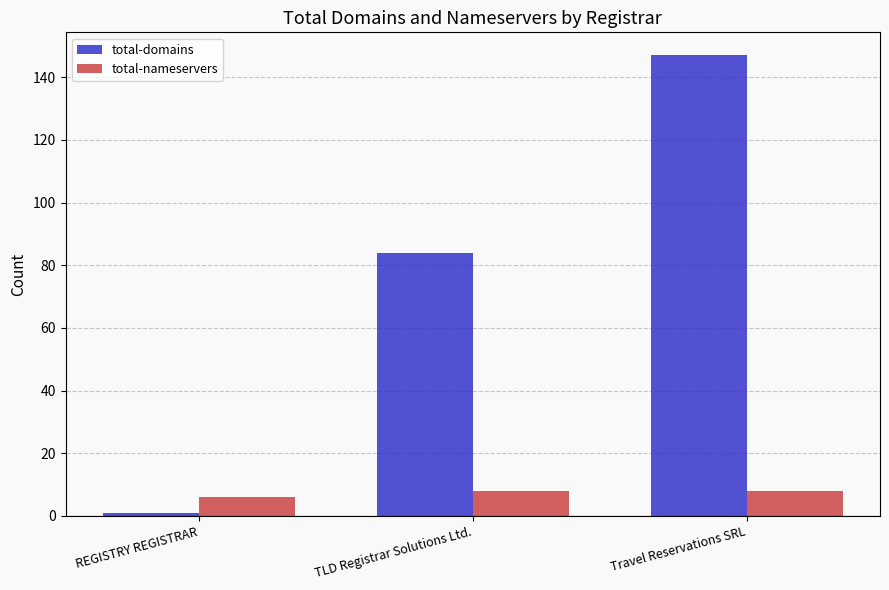

Reading right to left, what are all the values shown in this chart?

total-domains: Travel Reservations SRL=147	TLD Registrar Solutions Ltd.=84	REGISTRY REGISTRAR=1
total-nameservers: Travel Reservations SRL=8	TLD Registrar Solutions Ltd.=8	REGISTRY REGISTRAR=6